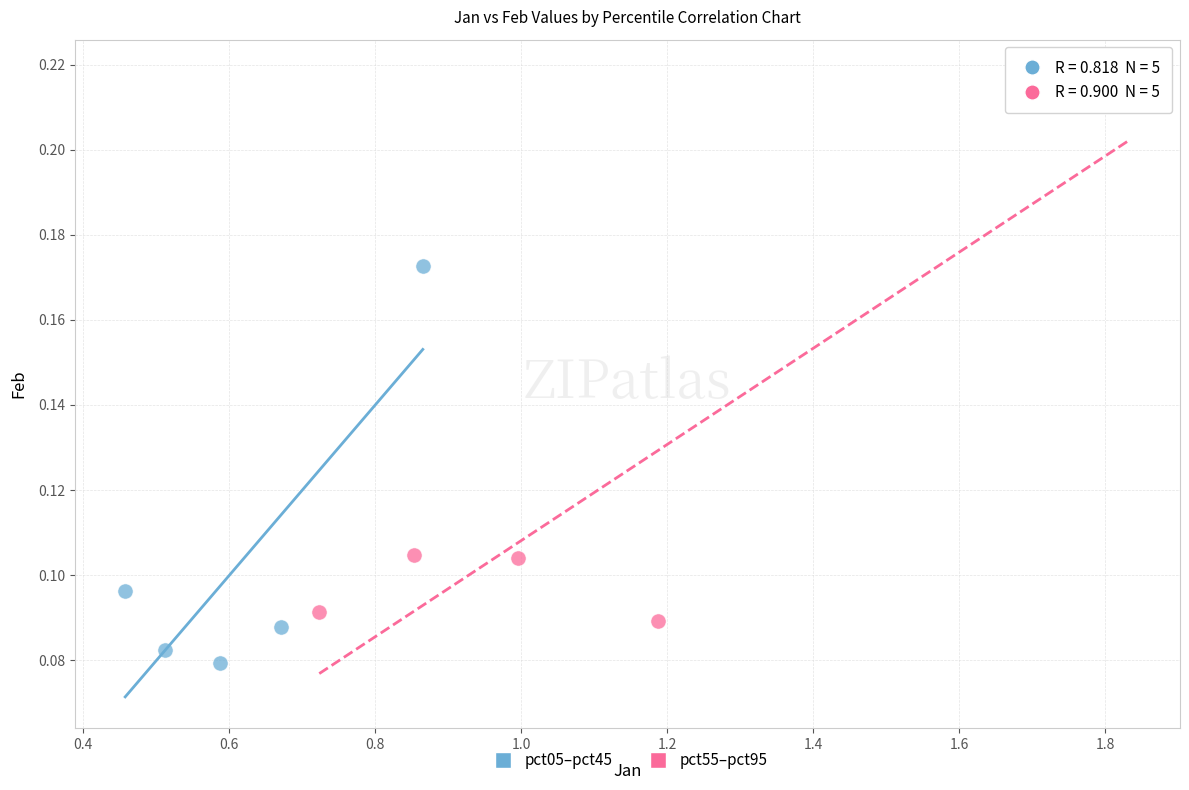

Which series contains the lowest Y value?

pct05–pct45